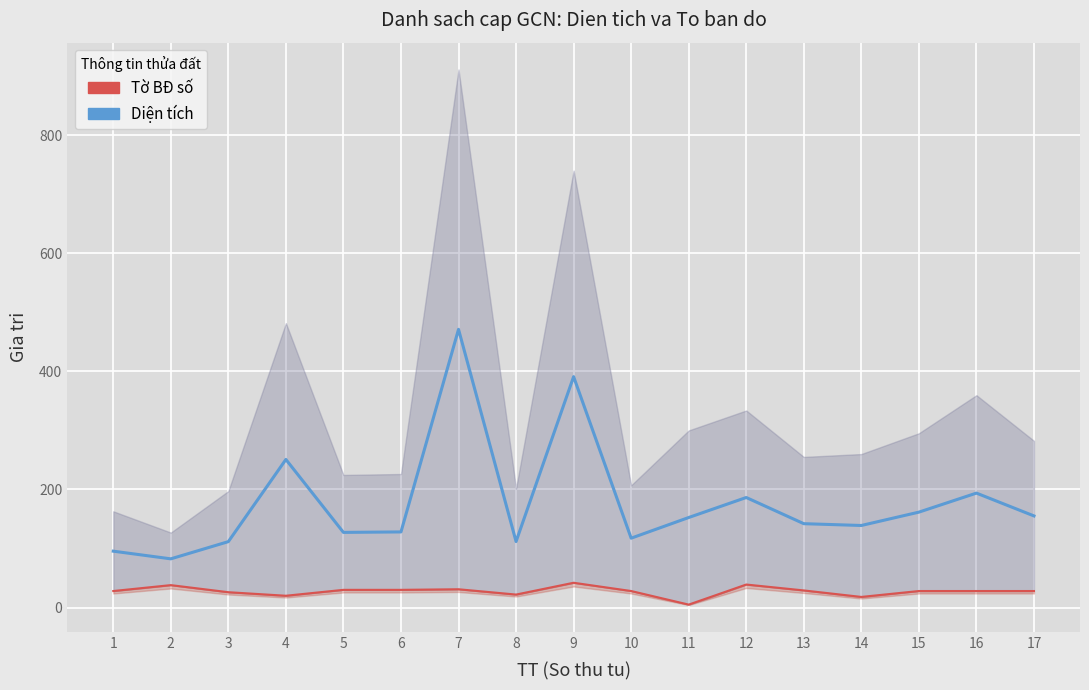

Reading left to right, transcribe all the data shown in this chart.

Diện tích: 1=95.5	2=82.5	3=111.7	4=250.8	5=127.3	6=128.1	7=471.2	8=111.8	9=391.1	10=117.5	11=152.5	12=186.4	13=142.1	14=139.0	15=161.6	16=193.8	17=155.2
Tờ BĐ số: 1=28.0	2=38.0	3=26.0	4=20.0	5=30.0	6=30.0	7=31.0	8=22.0	9=42.0	10=28.0	11=5.0	12=39.0	13=29.0	14=18.0	15=28.0	16=28.0	17=28.0